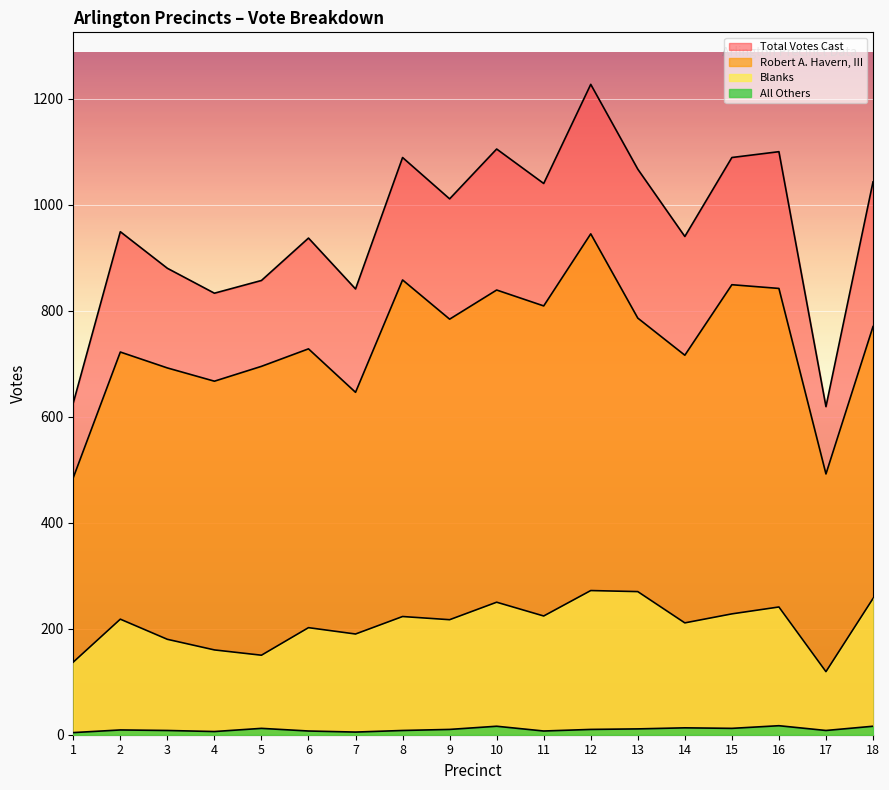

Which series has the largest total across all categories?

Total Votes Cast